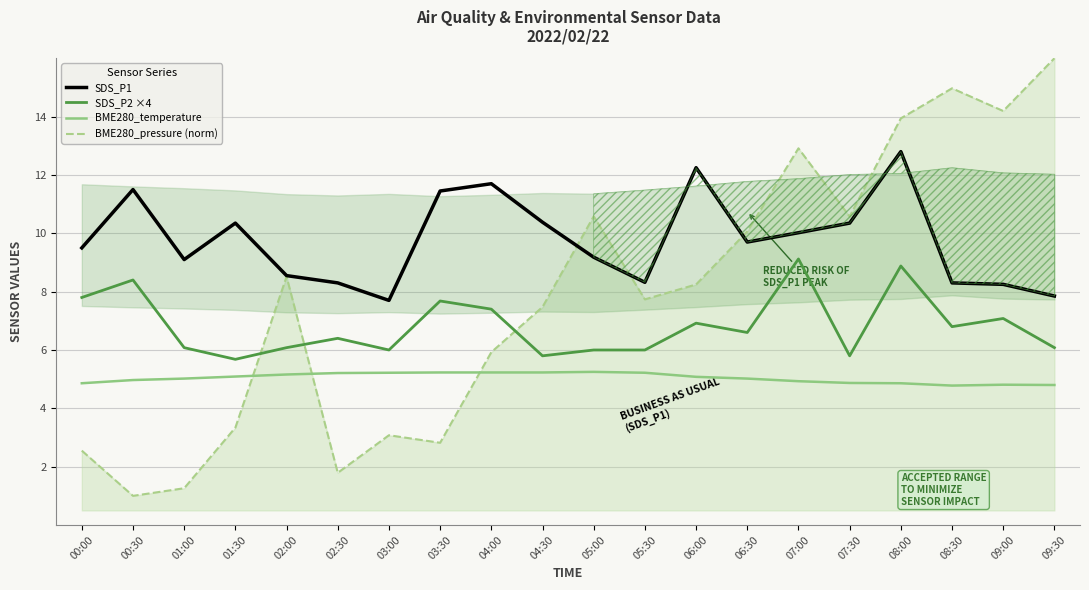

True or false: BME280_pressure (norm) and BME280_temperature intersect in this chart.

True